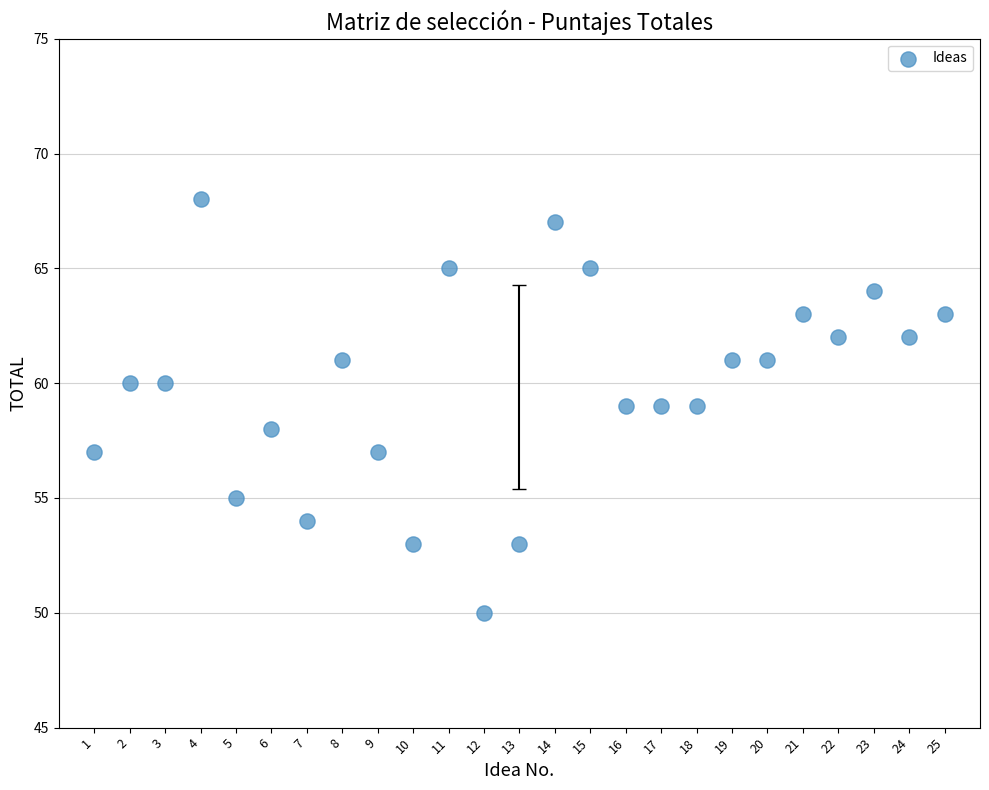

What is the range of Y values (max minus min)?

18